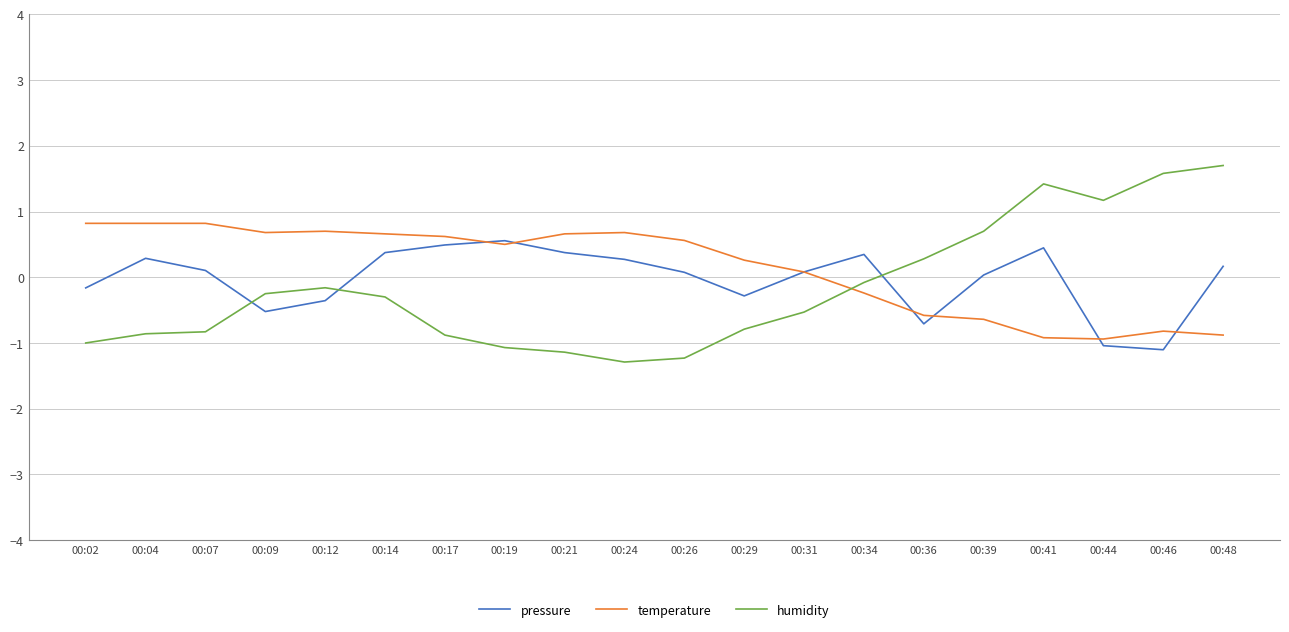

True or false: temperature and humidity cross at least once.

True